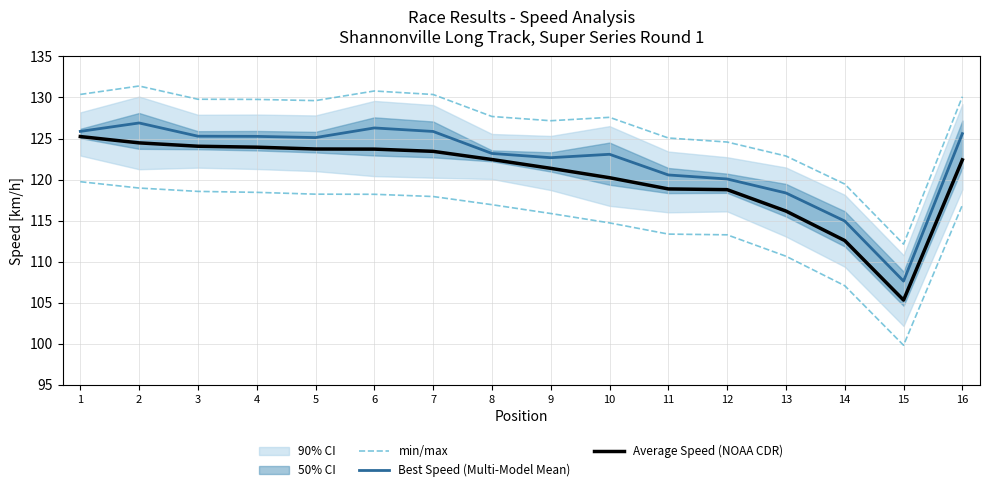

How many values in the min/max series are below 129?

8